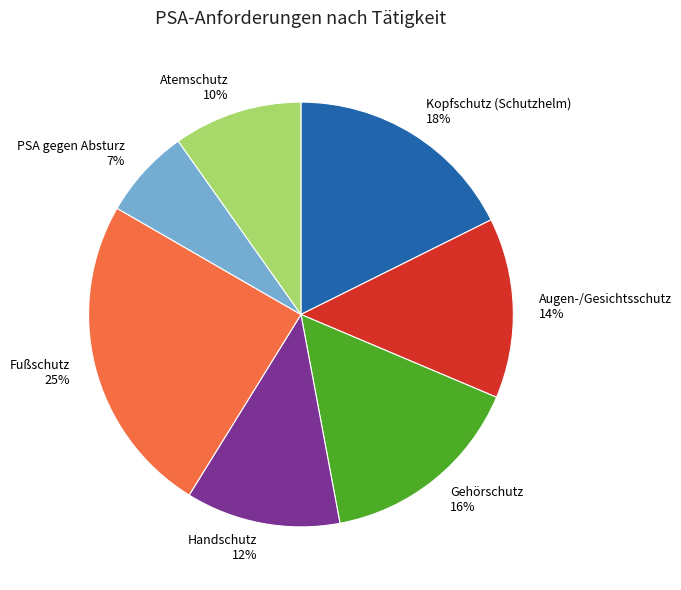

Is the sum of Augen-/Gesichtsschutz and Fußschutz greater than half?

No